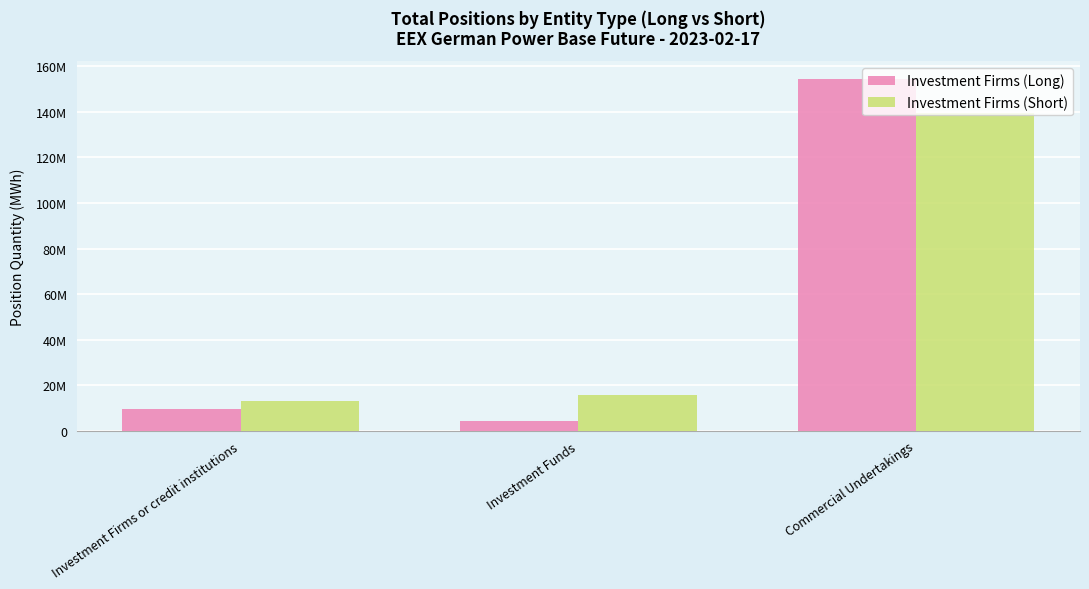

What is the sum of all Investment Firms (Short) values?

168484928.7